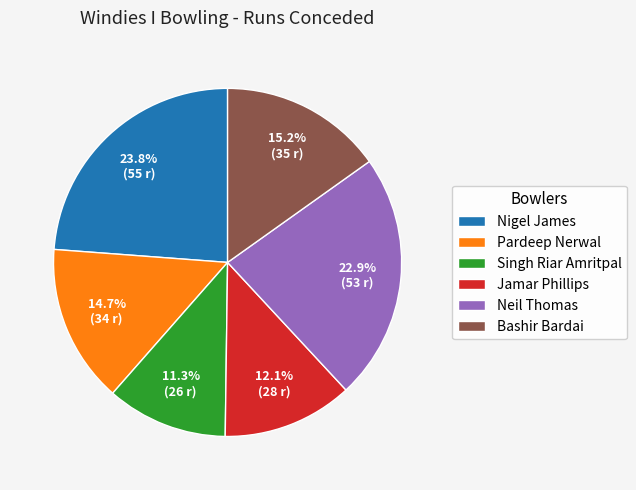

Is it true that Nigel James is 24% of the pie?

True